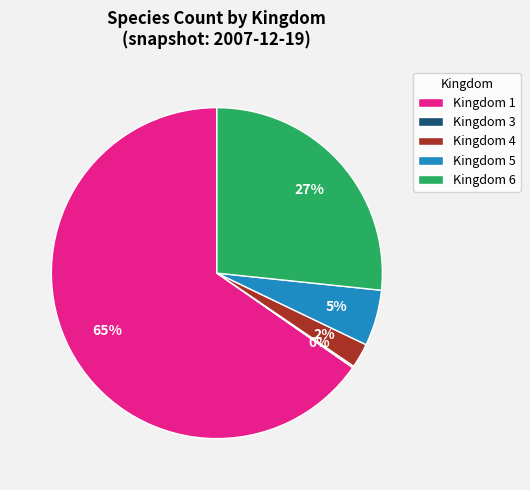

To the nearest percent, what is the combined percentage of Kingdom 4 and Kingdom 6?

29%